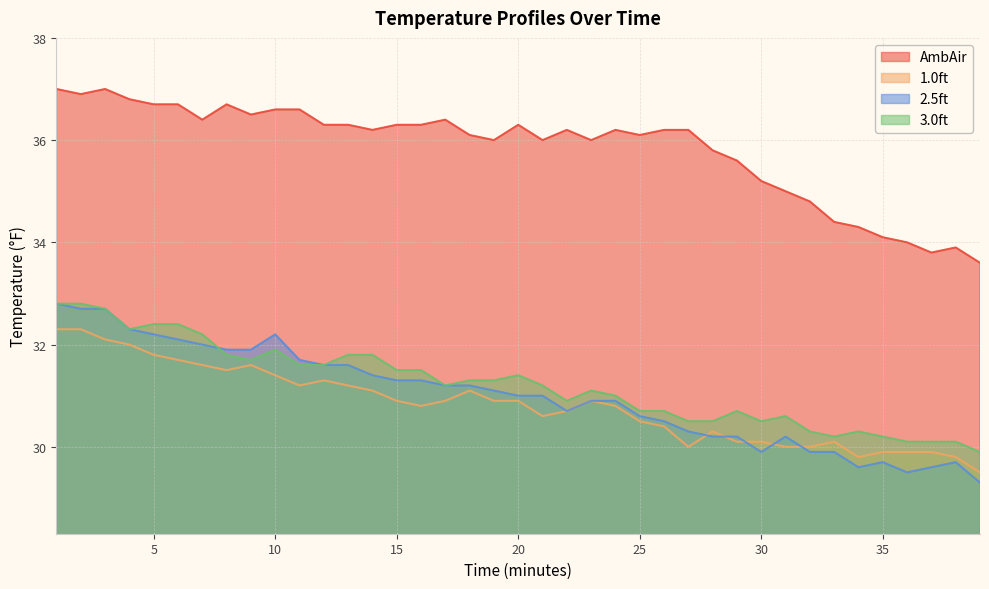

Reading right to left, extract all data points from this chart.

AmbAir: 33.6	33.9	33.8	34.0	34.1	34.3	34.4	34.8	35.0	35.2	35.6	35.8	36.2	36.2	36.1	36.2	36.0	36.2	36.0	36.3	36.0	36.1	36.4	36.3	36.3	36.2	36.3	36.3	36.6	36.6	36.5	36.7	36.4	36.7	36.7	36.8	37.0	36.9	37.0
1.0ft: 29.5	29.8	29.9	29.9	29.9	29.8	30.1	30.0	30.0	30.1	30.1	30.3	30.0	30.4	30.5	30.8	30.9	30.7	30.6	30.9	30.9	31.1	30.9	30.8	30.9	31.1	31.2	31.3	31.2	31.4	31.6	31.5	31.6	31.7	31.8	32.0	32.1	32.3	32.3
2.5ft: 29.3	29.7	29.6	29.5	29.7	29.6	29.9	29.9	30.2	29.9	30.2	30.2	30.3	30.5	30.6	30.9	30.9	30.7	31.0	31.0	31.1	31.2	31.2	31.3	31.3	31.4	31.6	31.6	31.7	32.2	31.9	31.9	32.0	32.1	32.2	32.3	32.7	32.7	32.8
3.0ft: 29.9	30.1	30.1	30.1	30.2	30.3	30.2	30.3	30.6	30.5	30.7	30.5	30.5	30.7	30.7	31.0	31.1	30.9	31.2	31.4	31.3	31.3	31.2	31.5	31.5	31.8	31.8	31.6	31.6	31.9	31.7	31.8	32.2	32.4	32.4	32.3	32.7	32.8	32.8